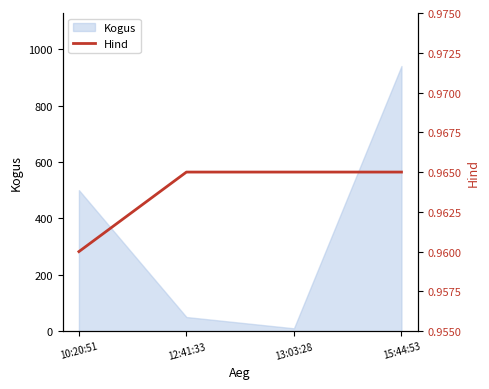

At which category does the chart reach its minimum across all series?

10:20:51